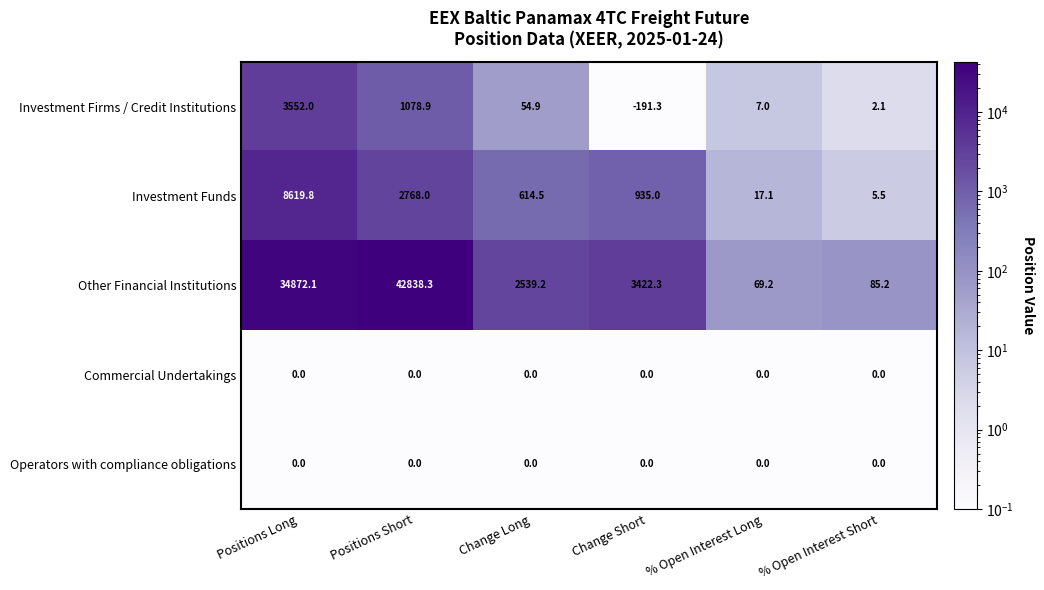

Which series changed the most between Positions Short and % Open Interest Long?

Other Financial Institutions